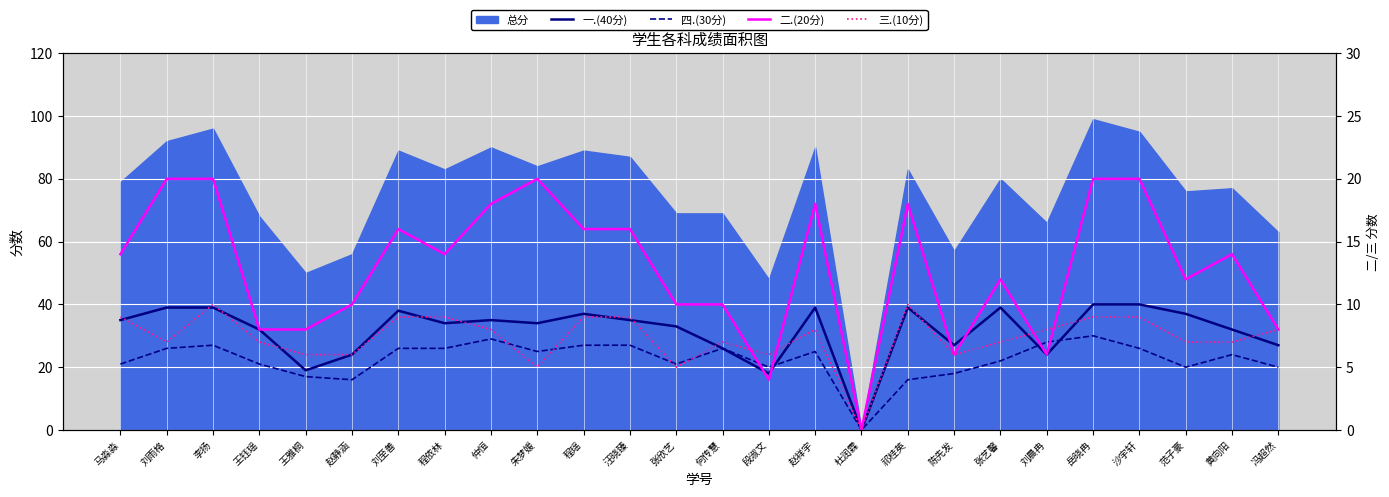

True or false: 一.(40分) has a value of 32 at 王钰瑶.

True